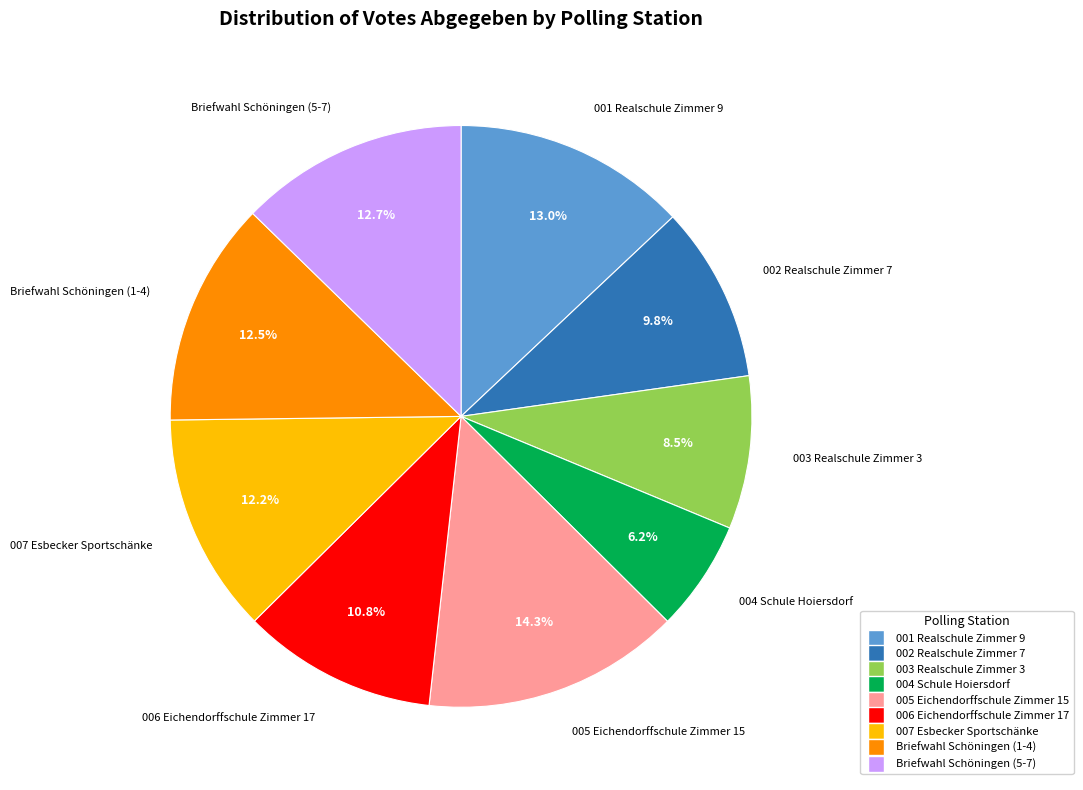

Between 002 Realschule Zimmer 7 and Briefwahl Schöningen (1-4), which is larger?

Briefwahl Schöningen (1-4)